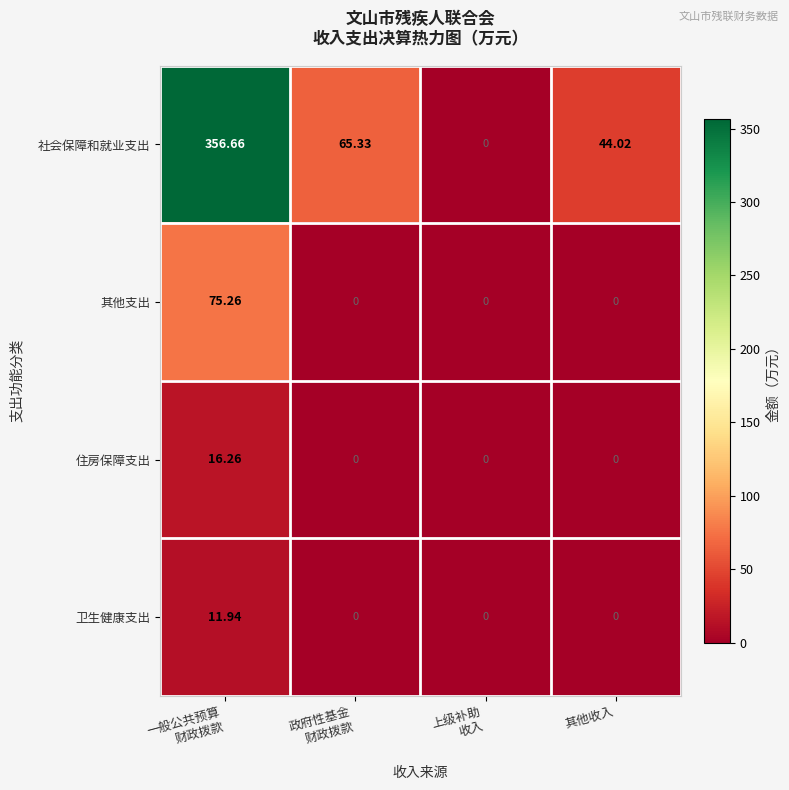

How many categories are shown in the chart?

4